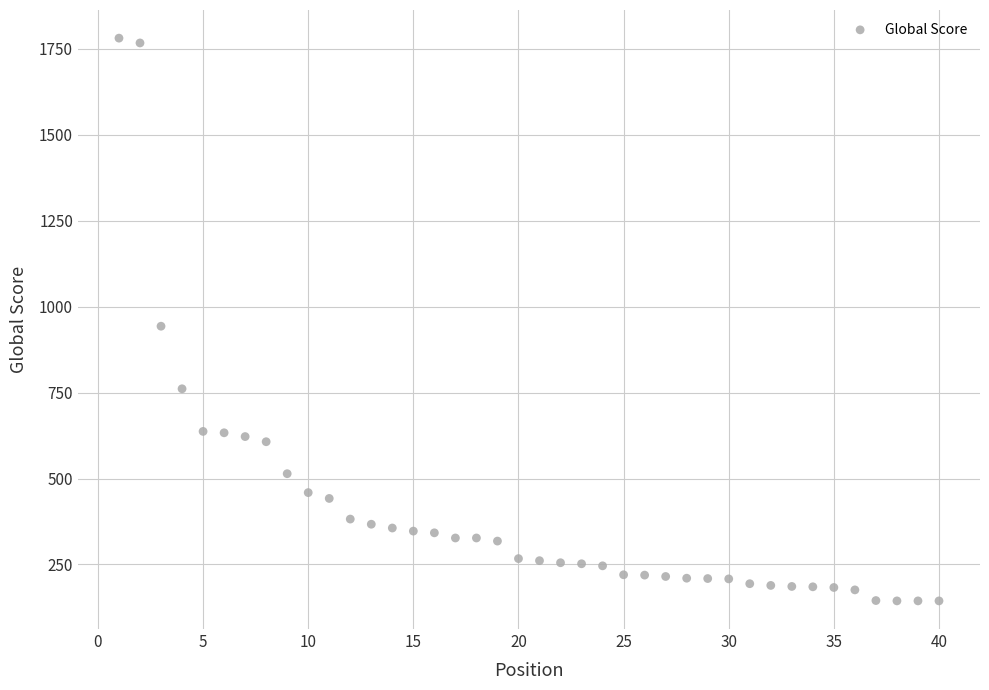

What is the range of X values (max minus min)?

39